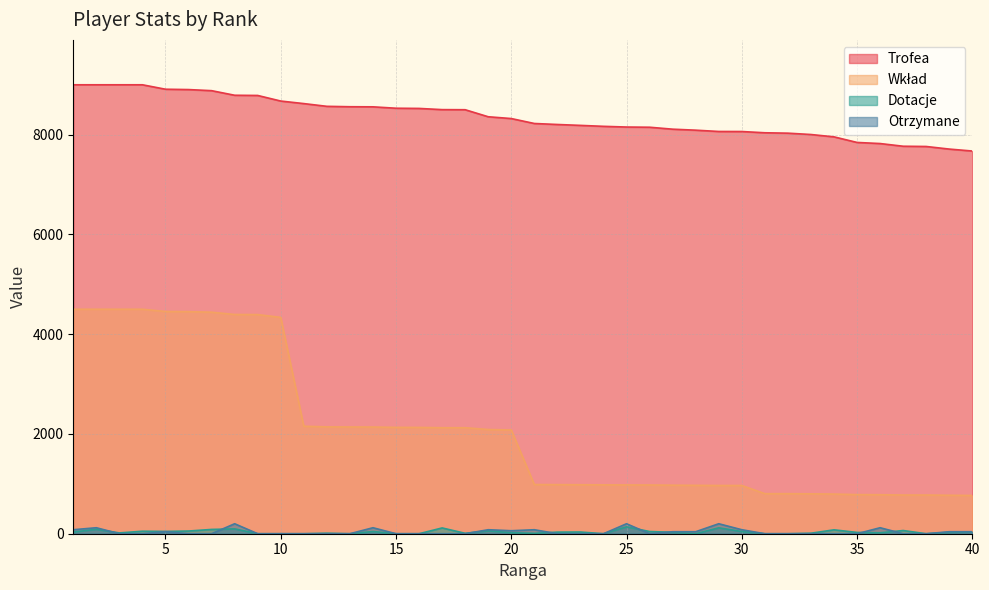

At how many categories does at least one series exceed 4814?

40